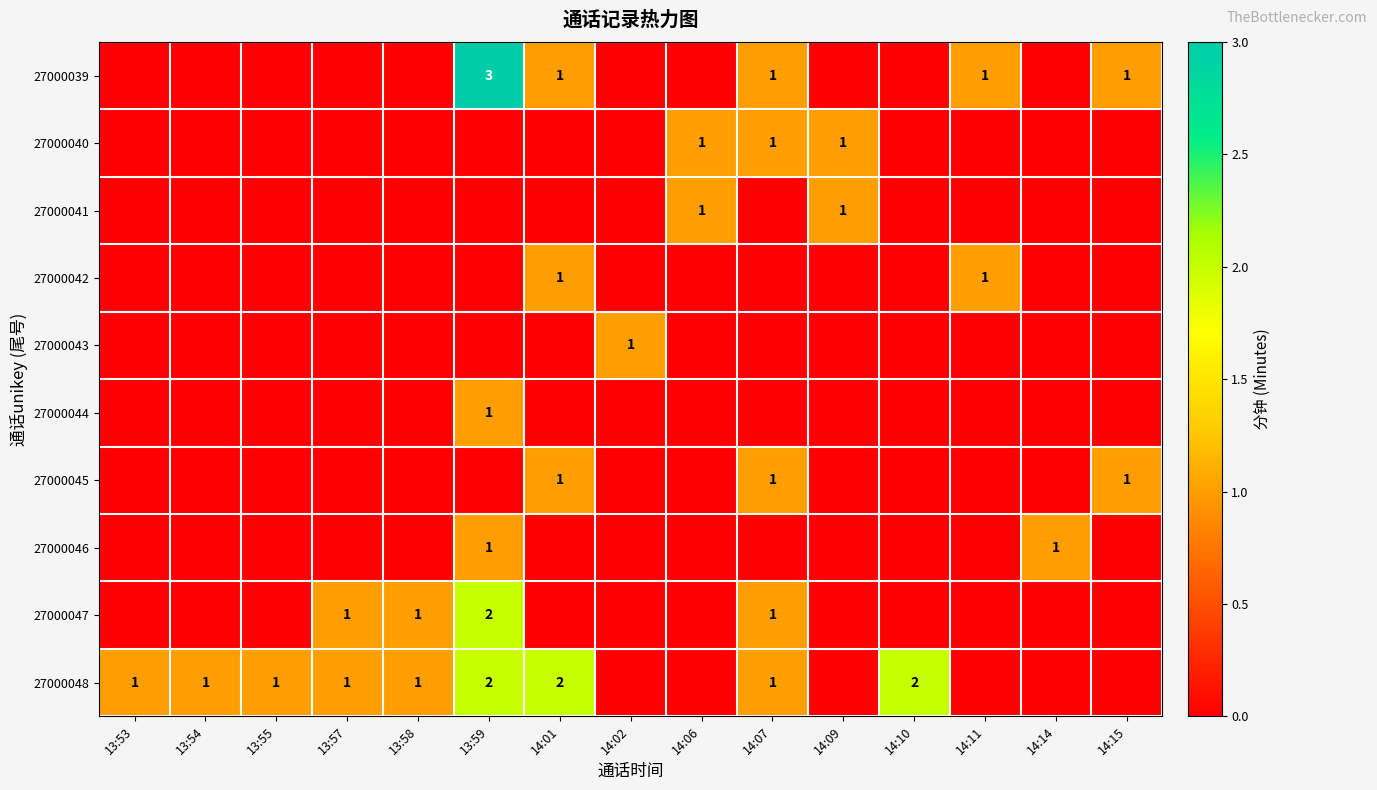

Is it true that 27000039 equals 1 at 14:01?

True